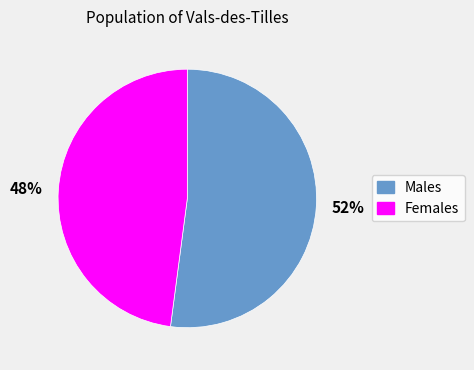

How many segments does this pie chart have?

2